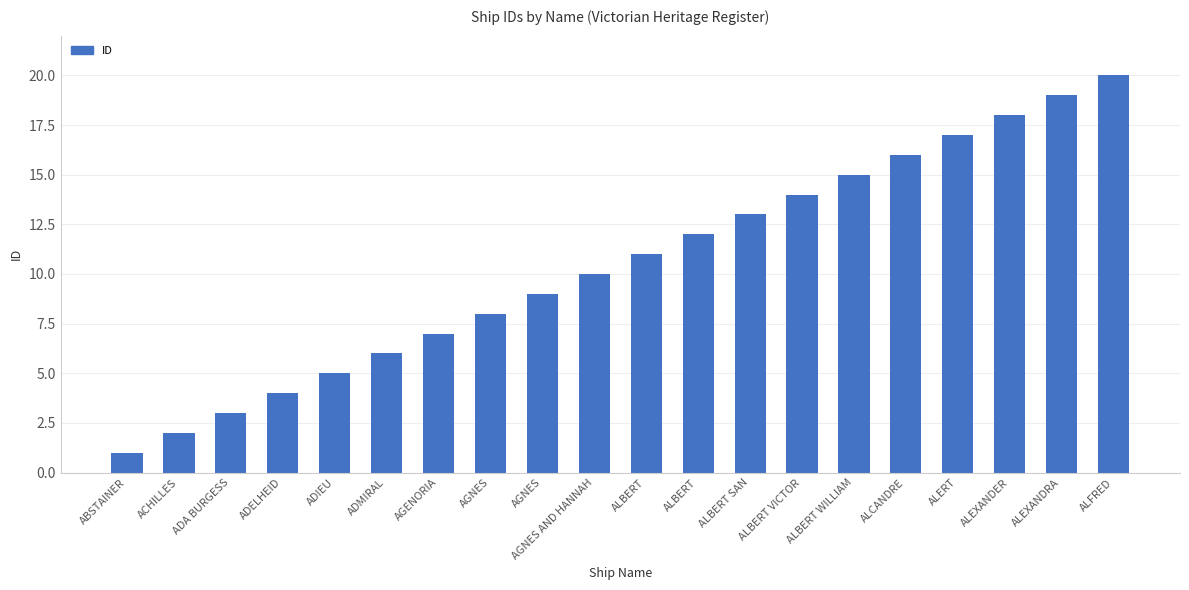

At which category does the chart reach its minimum across all series?

ABSTAINER